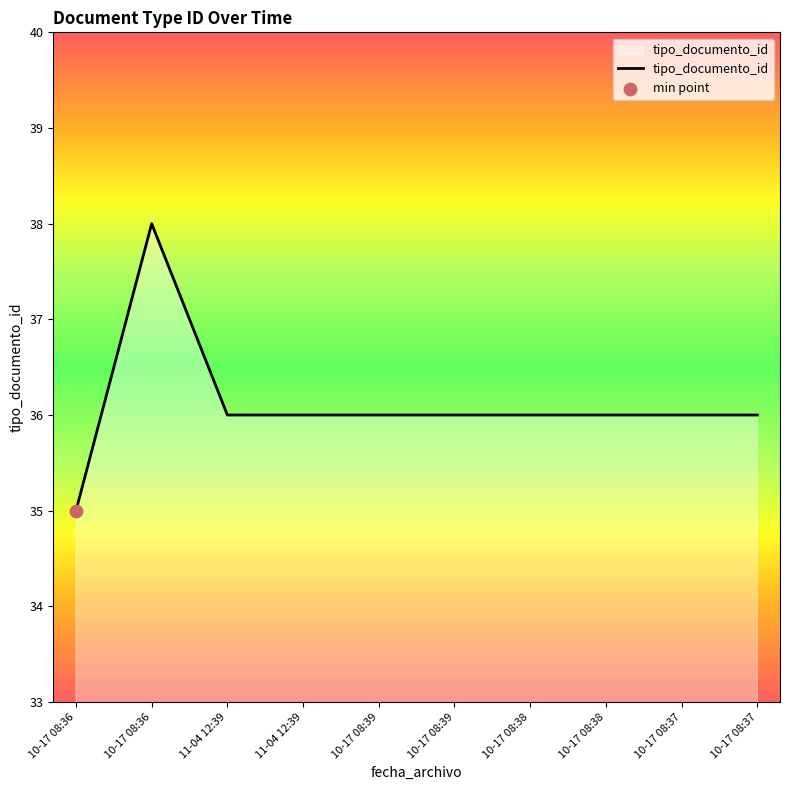

Which has a higher value, 10-17 08:37 or 10-17 08:38?

10-17 08:37